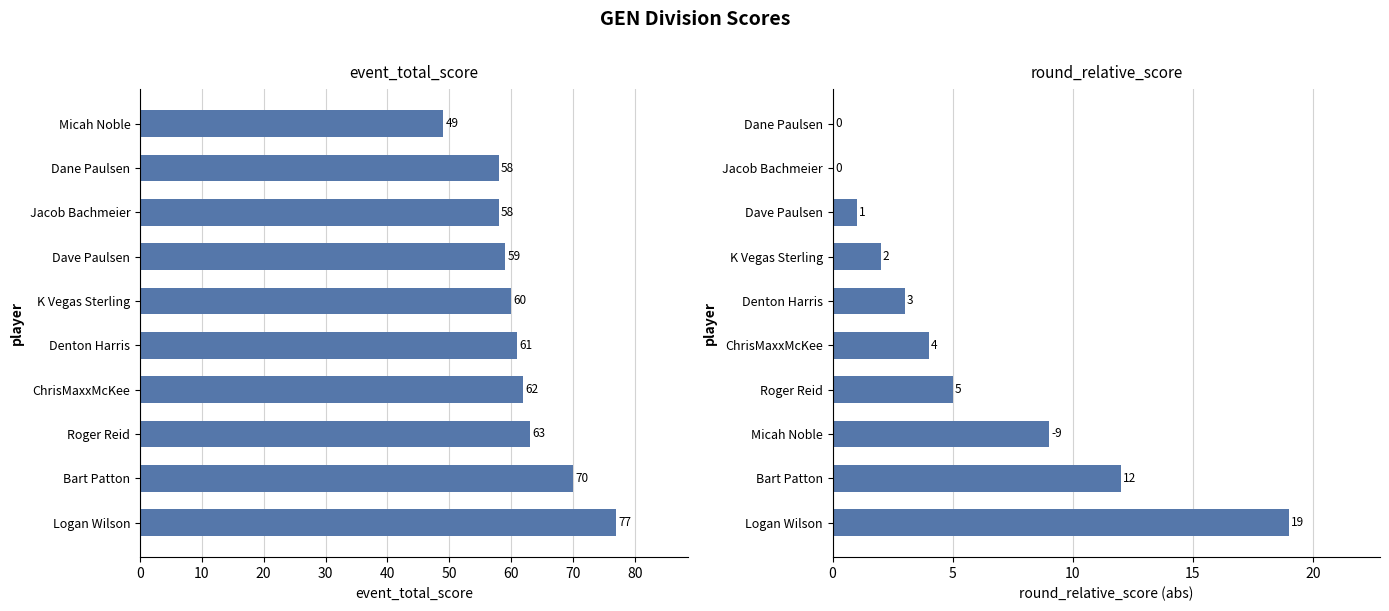

Rank the series by their maximum value, from highest to lowest.

event_total_score, round_relative_score